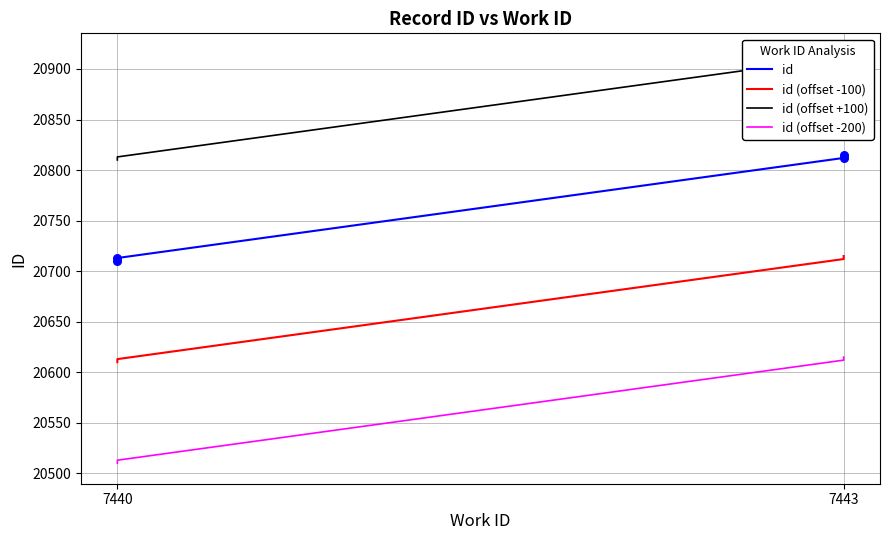

What is the total value across all series at 7440?

82640